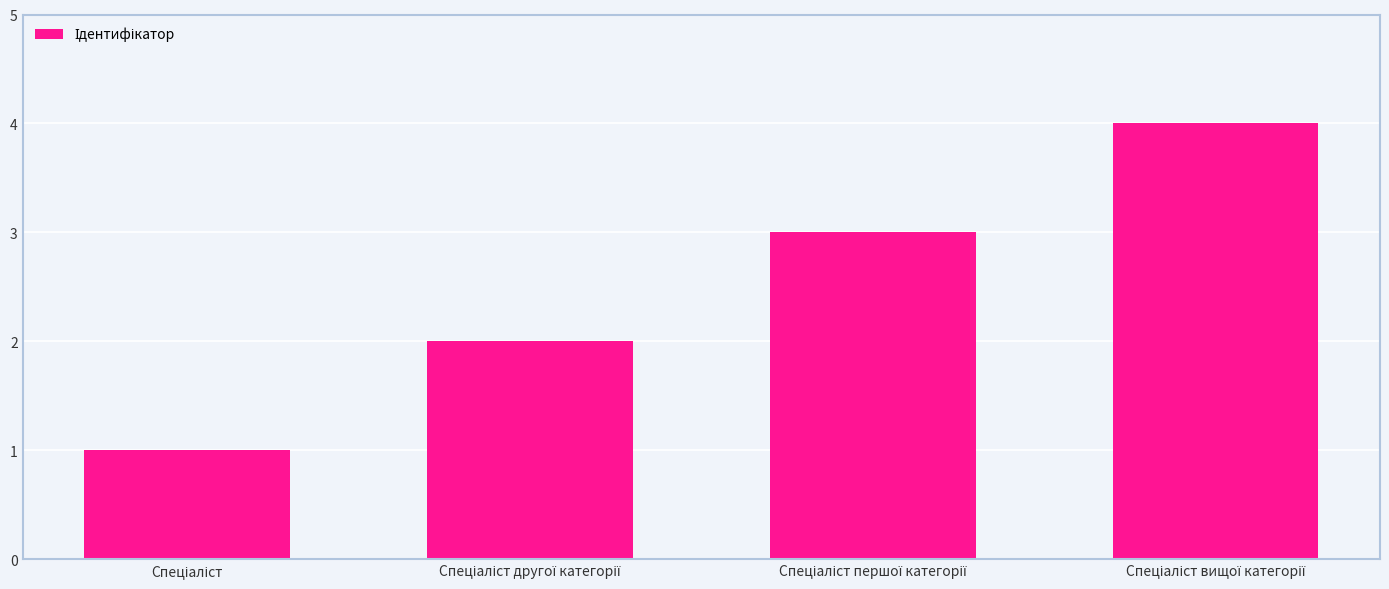

What is the greatest value displayed?

4